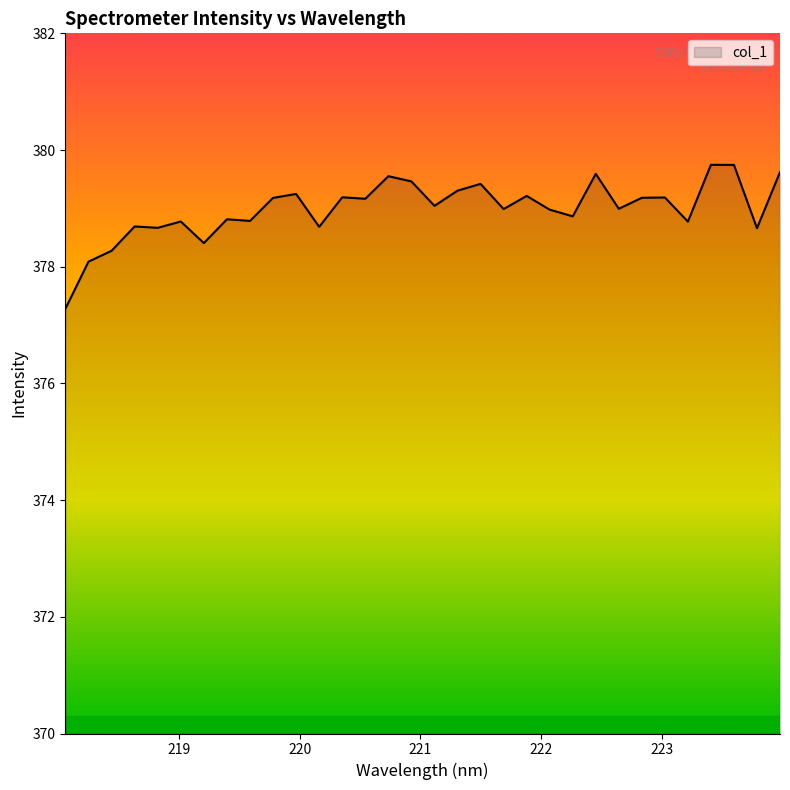

What is the maximum value shown in the chart?

379.7